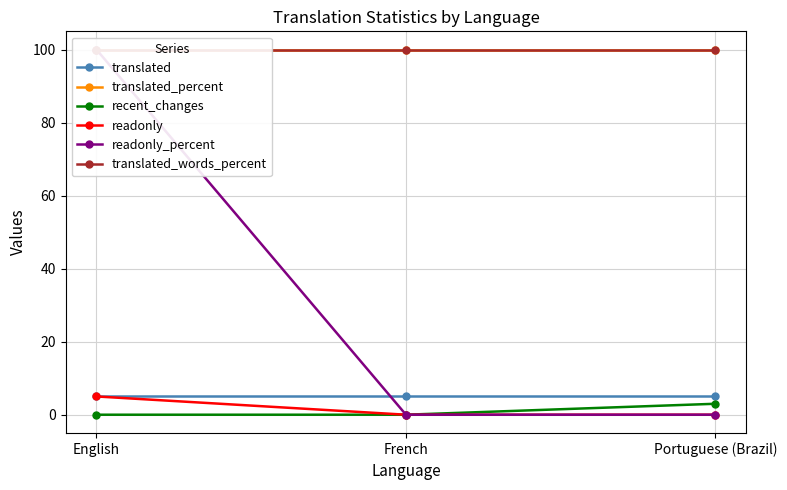

Reading right to left, list all the values displayed in this chart.

translated: 5	5	5
translated_percent: 100	100	100
recent_changes: 3	0	0
readonly: 0	0	5
readonly_percent: 0	0	100
translated_words_percent: 100	100	100